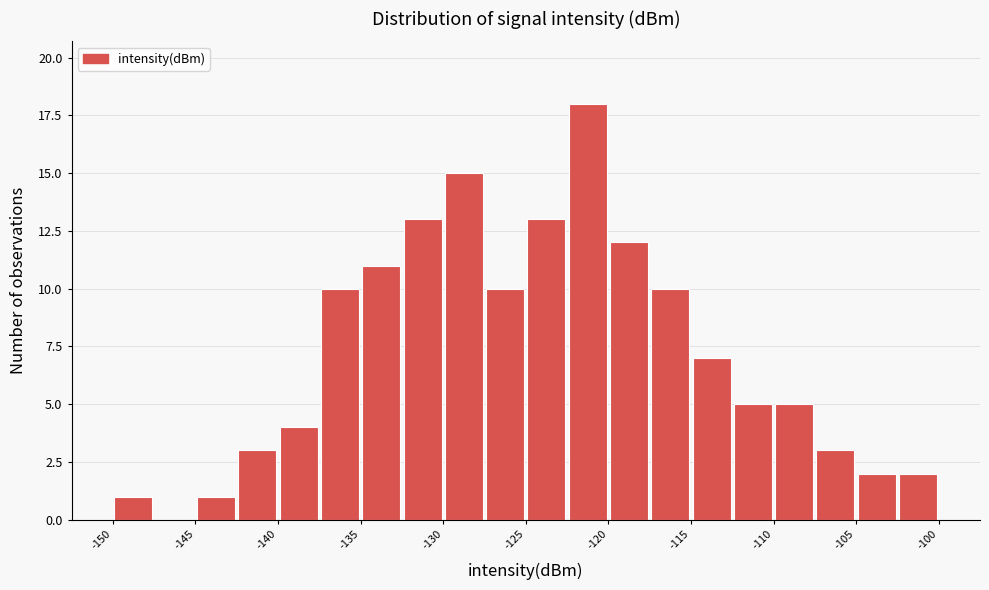

Reading left to right, transcribe this chart: for each bar, give the range it covers on the x-axis and its height. Neither the bar edges nor the heights are printed on the chart, so give them approximately, as read against the axes.

-149.5 to -147.0: 1
-147.0 to -144.5: 0
-144.5 to -142.0: 1
-142.0 to -139.5: 3
-139.5 to -137.5: 4
-137.5 to -135.0: 10
-135.0 to -132.5: 11
-132.5 to -130.0: 13
-130.0 to -127.5: 15
-127.5 to -125.0: 10
-125.0 to -122.5: 13
-122.5 to -120.0: 18
-120.0 to -117.5: 12
-117.5 to -115.0: 10
-115.0 to -112.5: 7
-112.5 to -110.0: 5
-110.0 to -107.5: 5
-107.5 to -105.5: 3
-105.5 to -103.0: 2
-103.0 to -100.5: 2